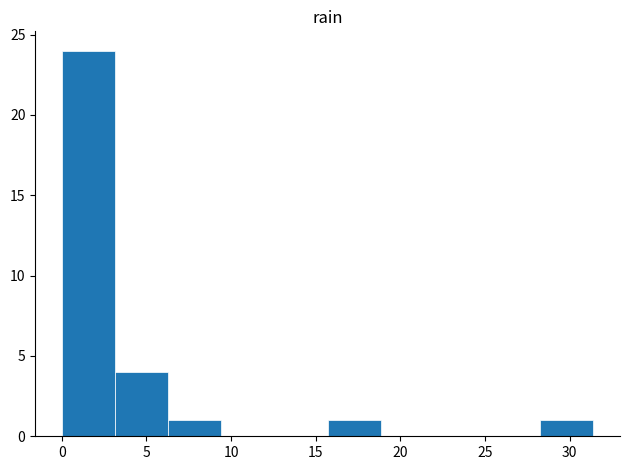

Reading left to right, list every bar in this chart as the range it spans on the x-axis followed by its height. Neither the bar edges nor the heights are printed on the chart, so give them approximately, as read against the axes.

0.0 to 3.0: 24
3.0 to 6.5: 4
6.5 to 9.5: 1
9.5 to 12.5: 0
12.5 to 15.5: 0
15.5 to 19.0: 1
19.0 to 22.0: 0
22.0 to 25.0: 0
25.0 to 28.5: 0
28.5 to 31.5: 1